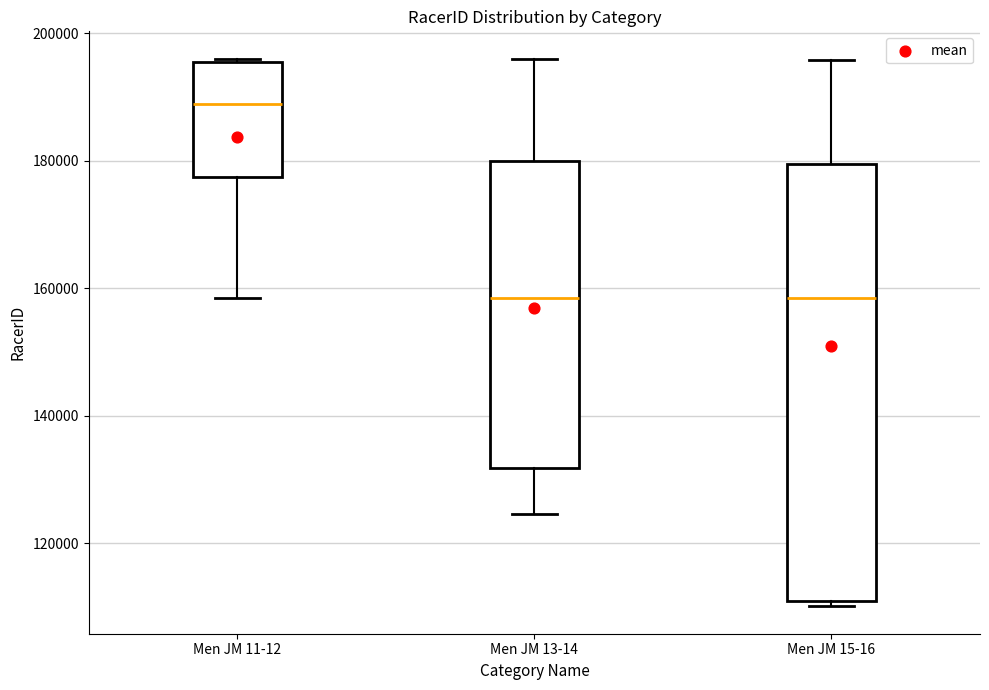

Where does the median line of the box for Men JM 15-16 sit on the y-axis? The values are not printed on the chart, so give them approximately, as read against the axis.

158000